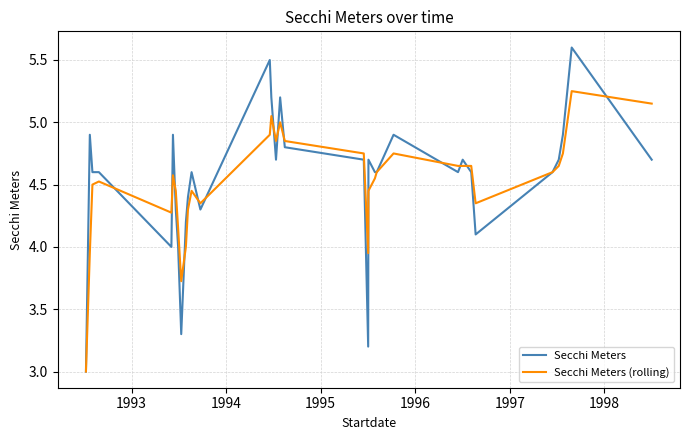

What are all the series names shown in the legend?

Secchi Meters, Secchi Meters (rolling)